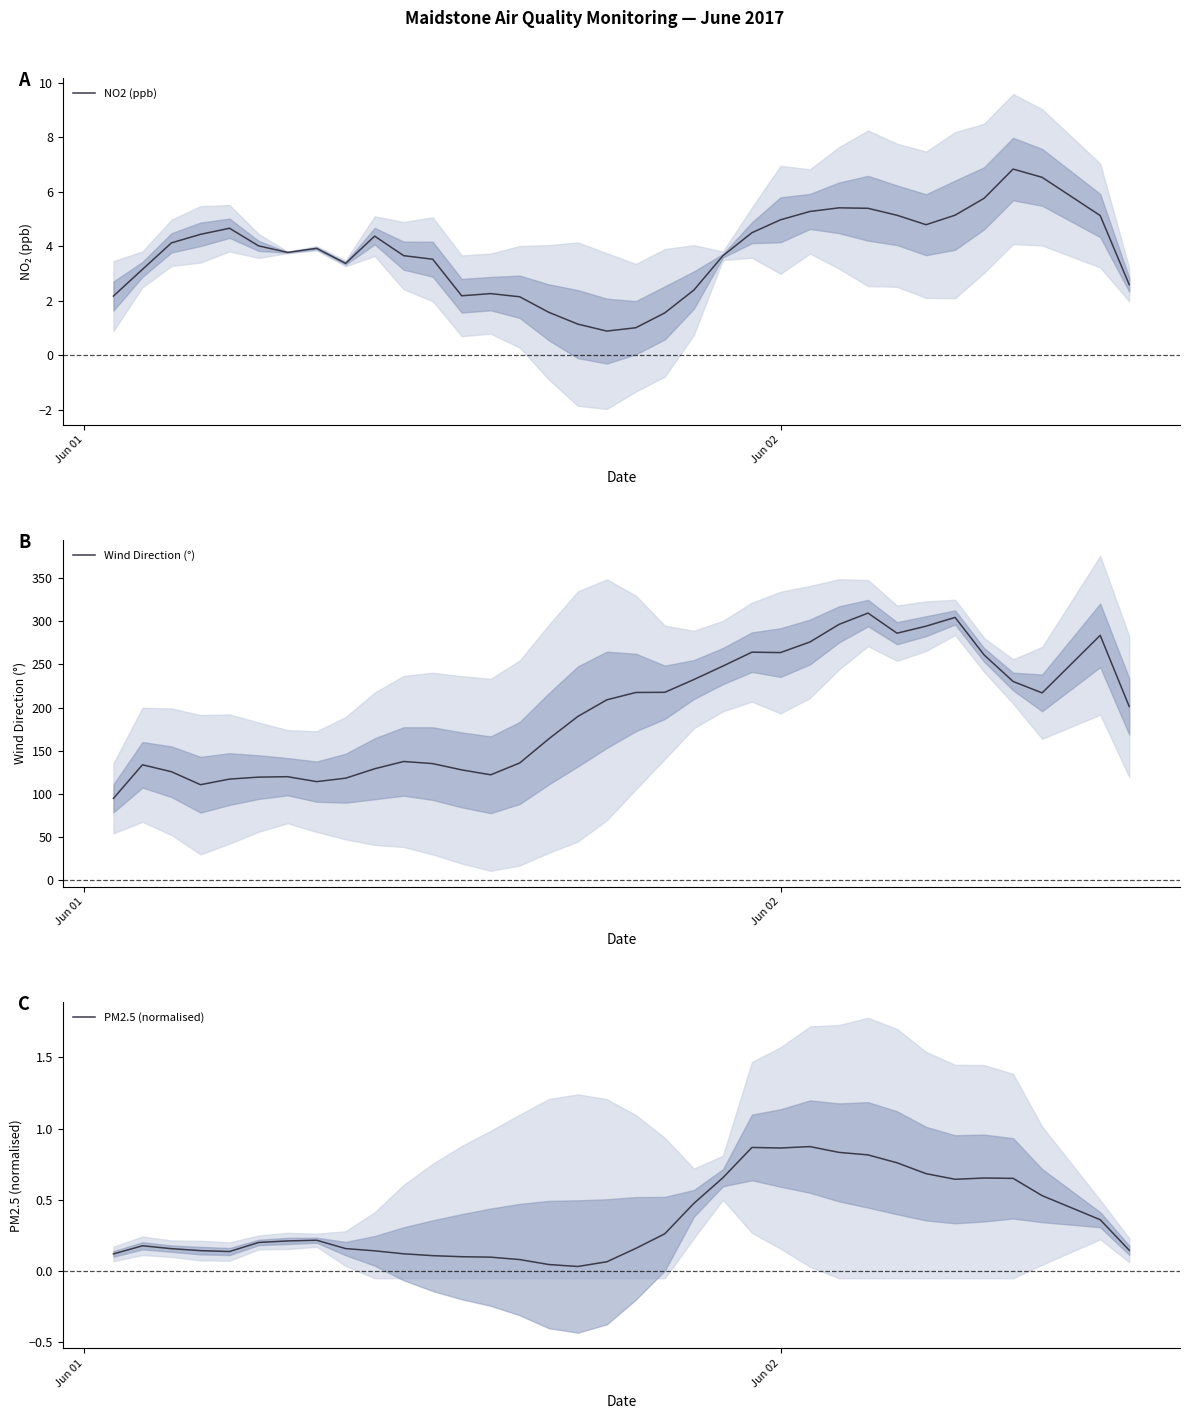

Which series has the largest total across all categories?

Wind Direction (°)